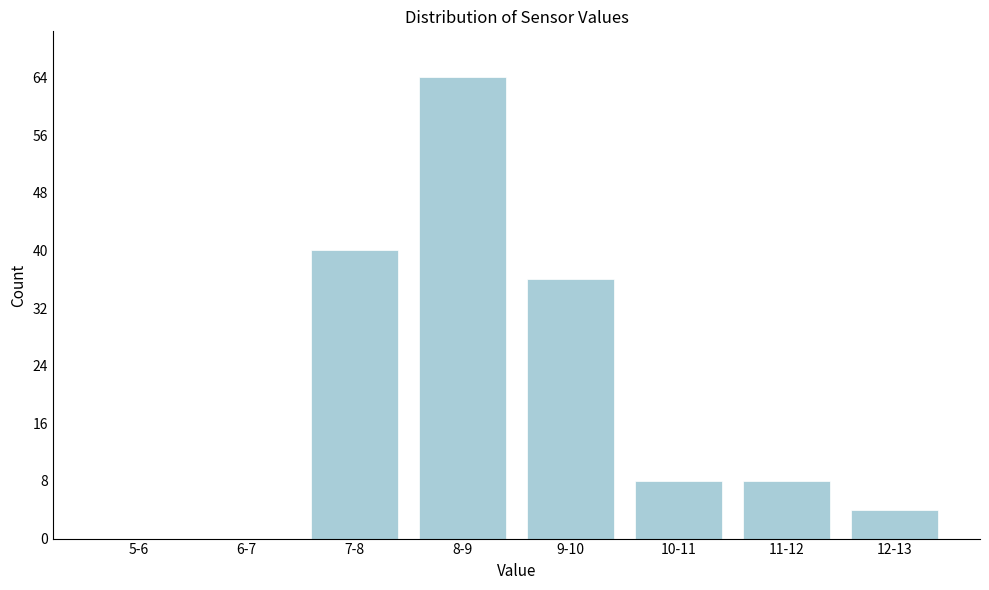

Reading left to right, what are all the values shown in this chart?

5-6=0	6-7=0	7-8=40	8-9=64	9-10=36	10-11=8	11-12=8	12-13=4